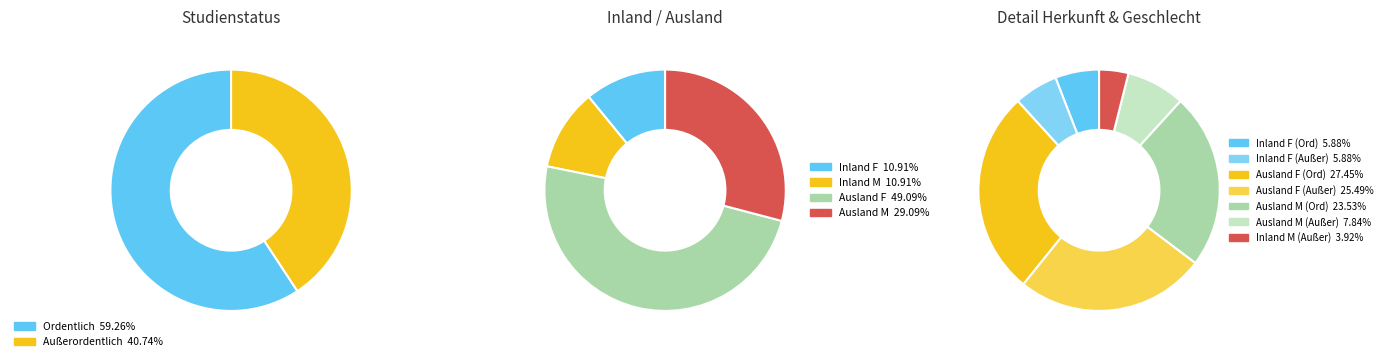

How many segments does this pie chart have?

2